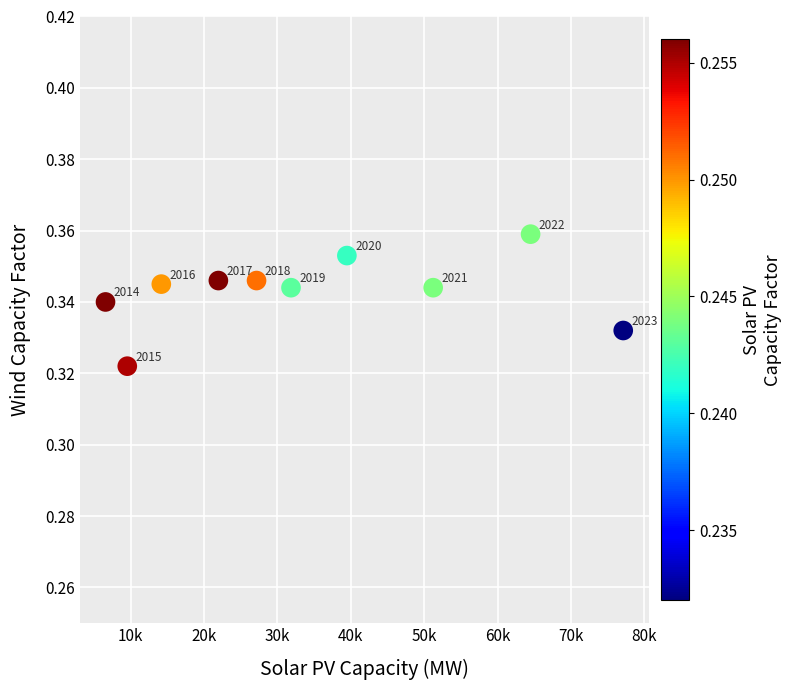

What is the range of X values (max minus min)?

70575.2